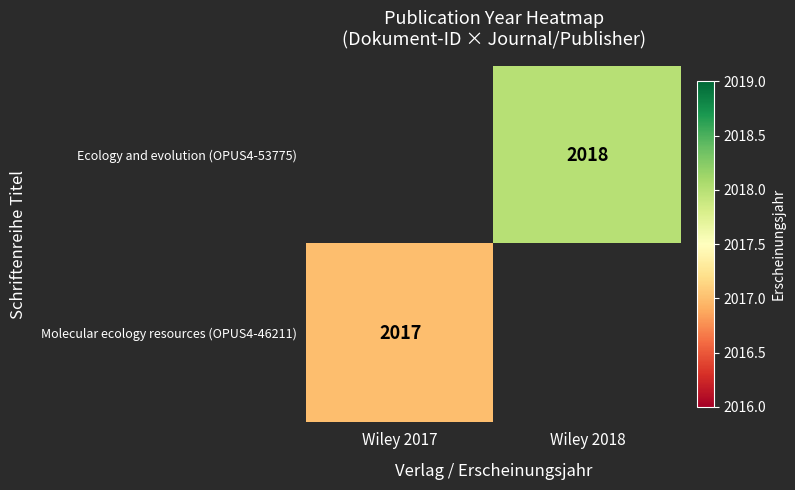

True or false: Ecology and evolution (OPUS4-53775) has a value of 2018 at Wiley 2018.

True